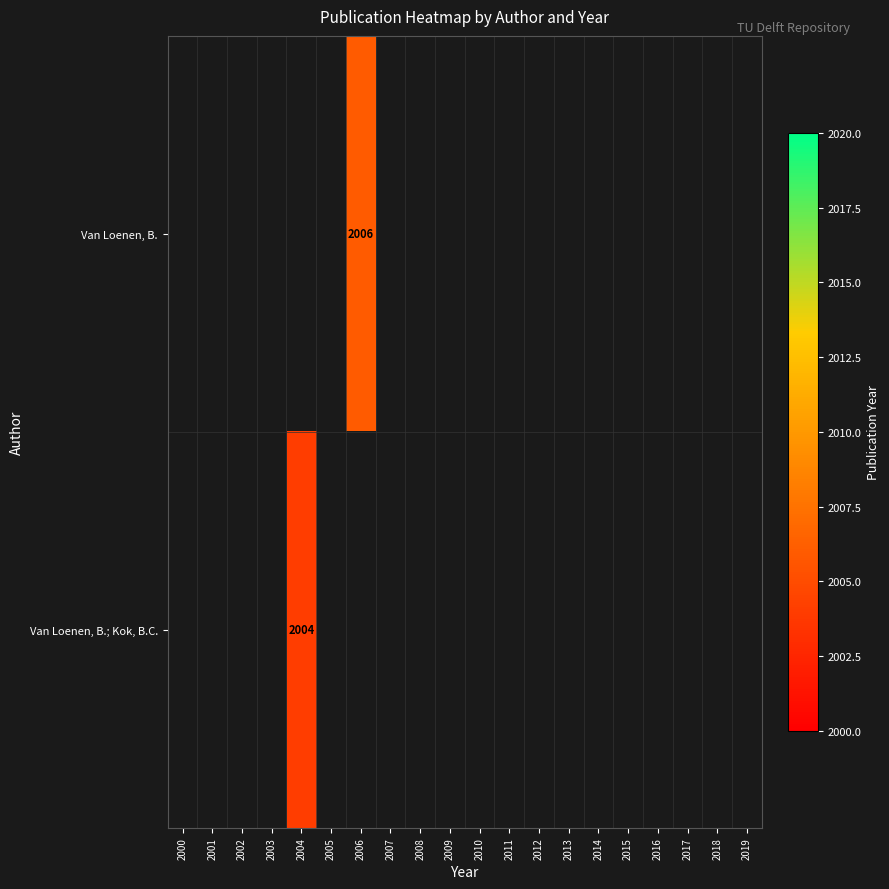

Rank the series by their average value, from lowest to highest.

Van Loenen, B., Van Loenen, B.; Kok, B.C.